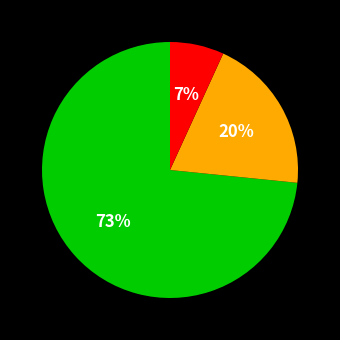

How many slices are in this pie chart?

3